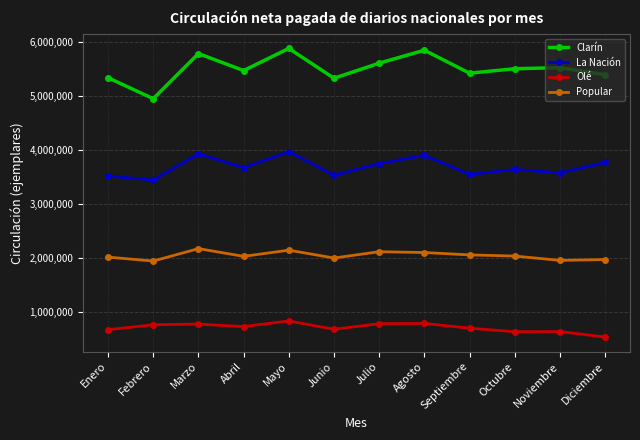

Count the number of data series in this chart.

4